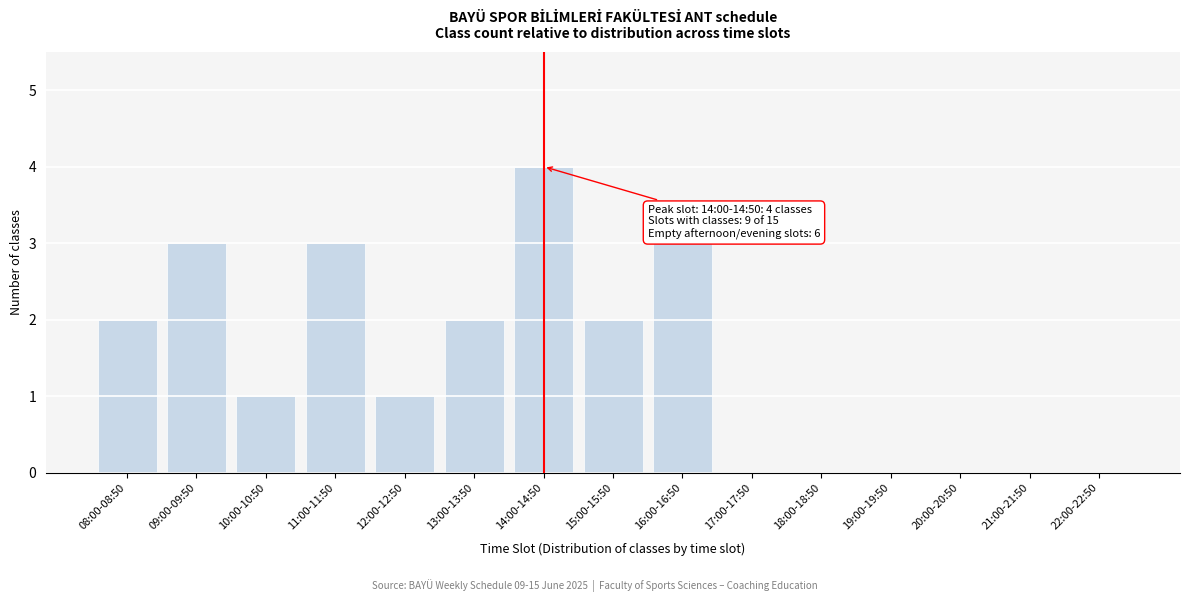

Reading left to right, list all the values displayed in this chart.

08:00-08:50=2	09:00-09:50=3	10:00-10:50=1	11:00-11:50=3	12:00-12:50=1	13:00-13:50=2	14:00-14:50=4	15:00-15:50=2	16:00-16:50=3	17:00-17:50=0	18:00-18:50=0	19:00-19:50=0	20:00-20:50=0	21:00-21:50=0	22:00-22:50=0